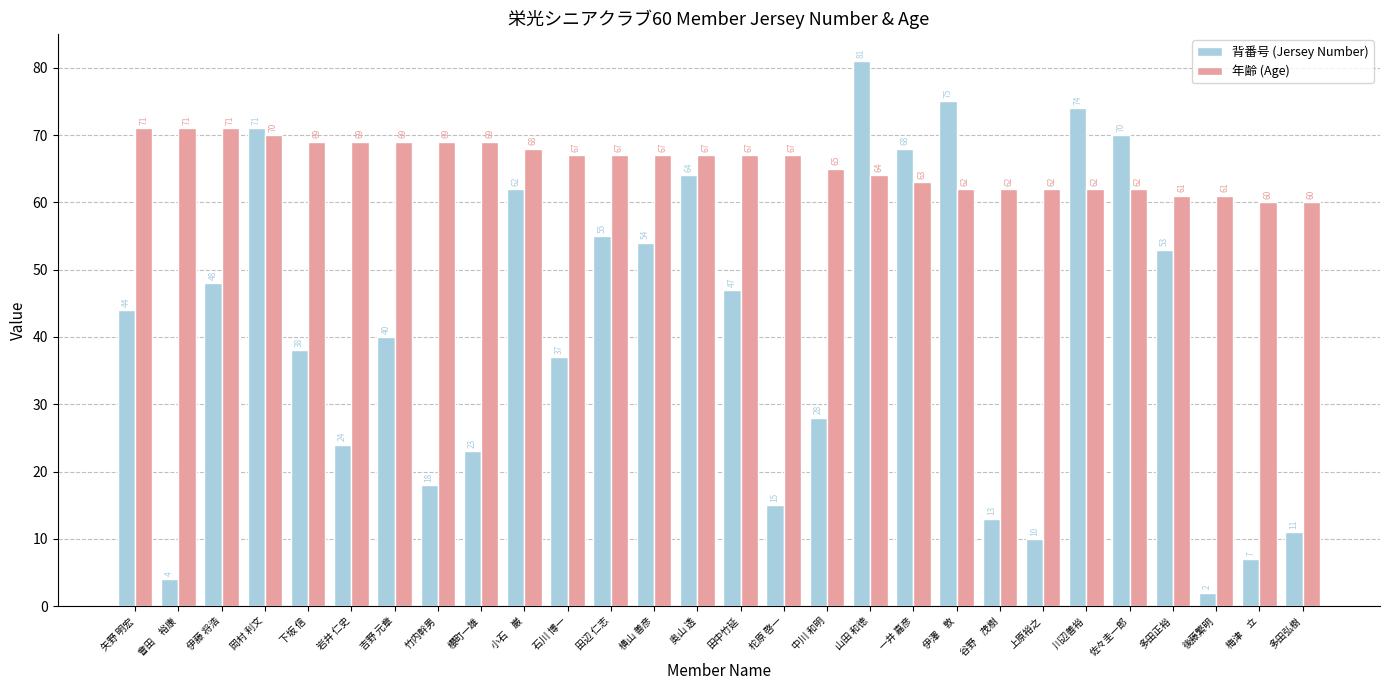

What value does the 年齢 (Age) series have at 田辺 仁志?

67